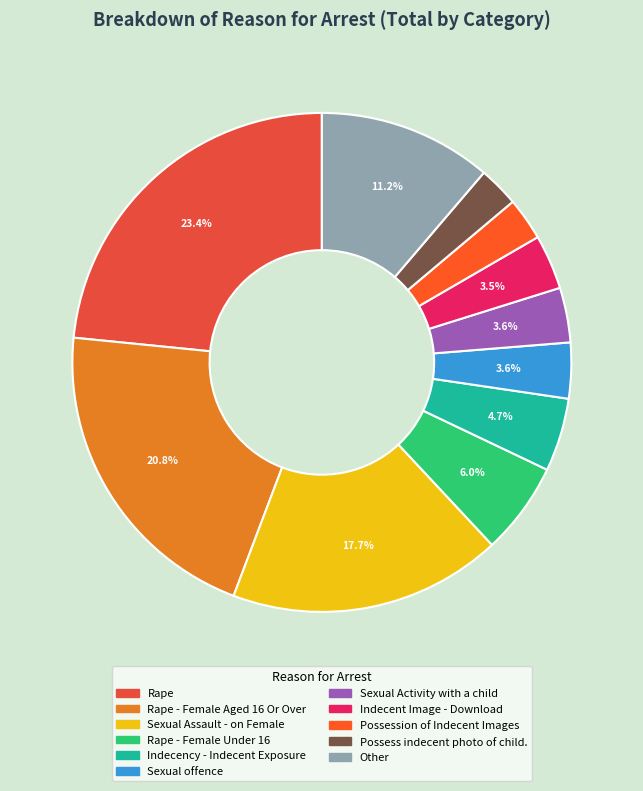

Approximately how many times larger is the value at Sexual Activity with a child compared to Rape - Female Aged 16 Or Over?

0.2